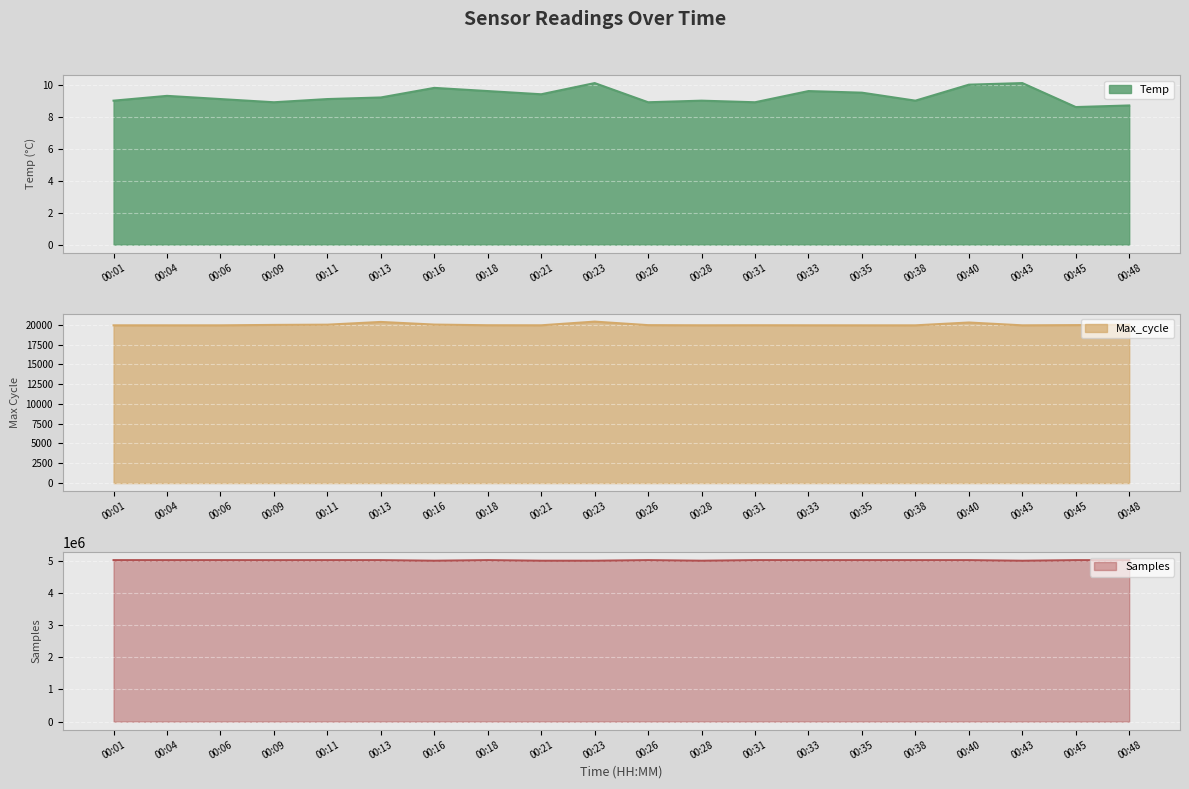

What is the average value of the Max_cycle series?

20003